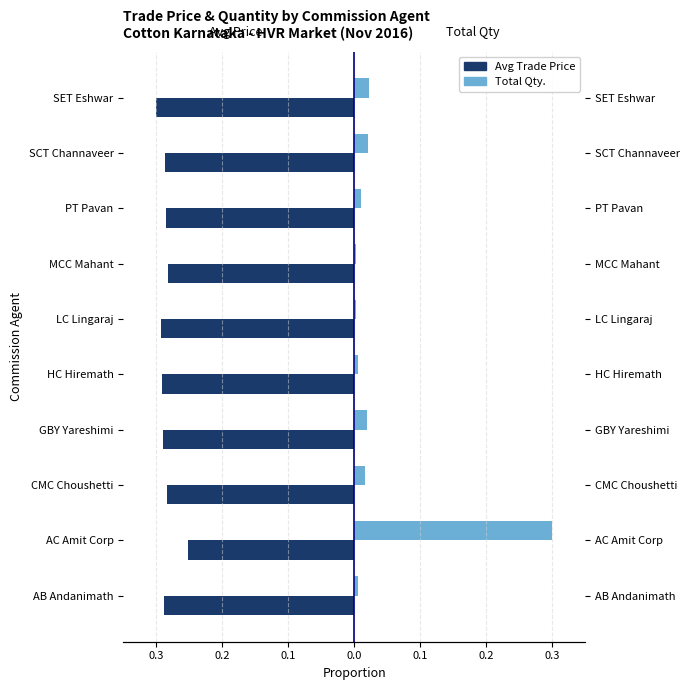

True or false: Avg Trade Price has a value of -0.5 at MCC Mahant.

False